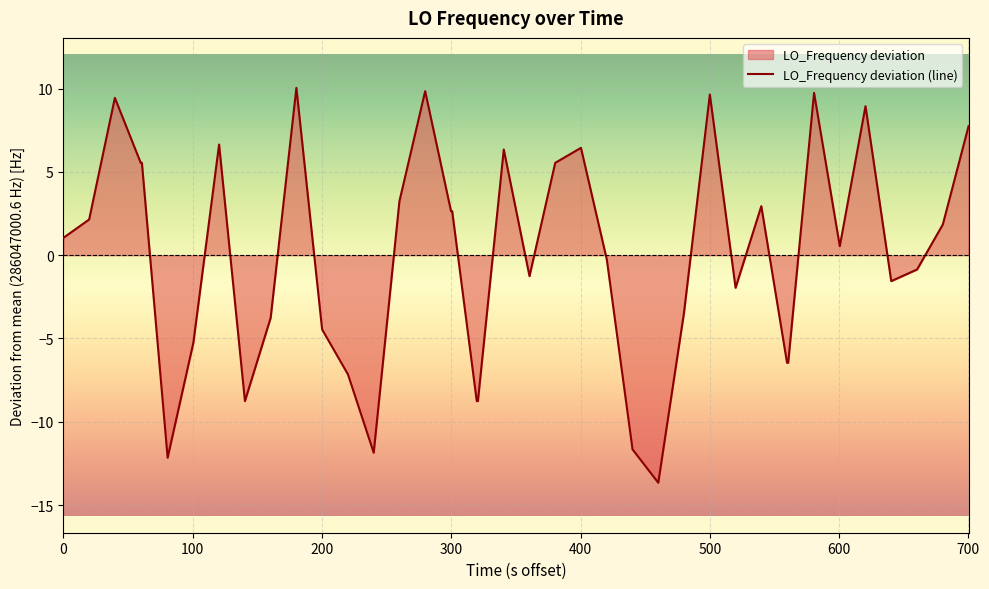

What is the greatest value displayed?

10.0